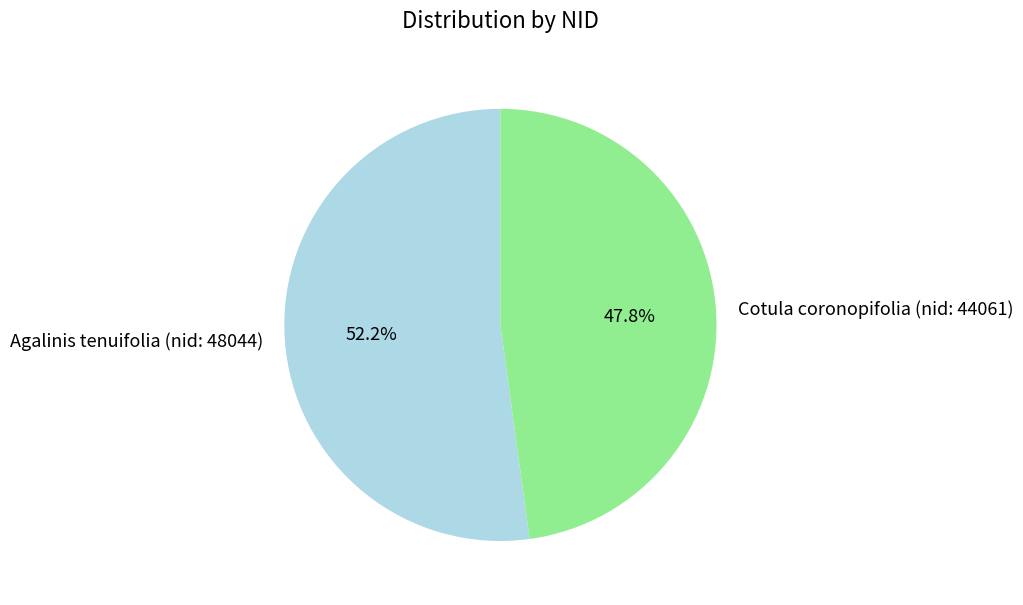

Combined, do Cotula coronopifolia (nid: 44061) and Agalinis tenuifolia (nid: 48044) account for over 50%?

Yes